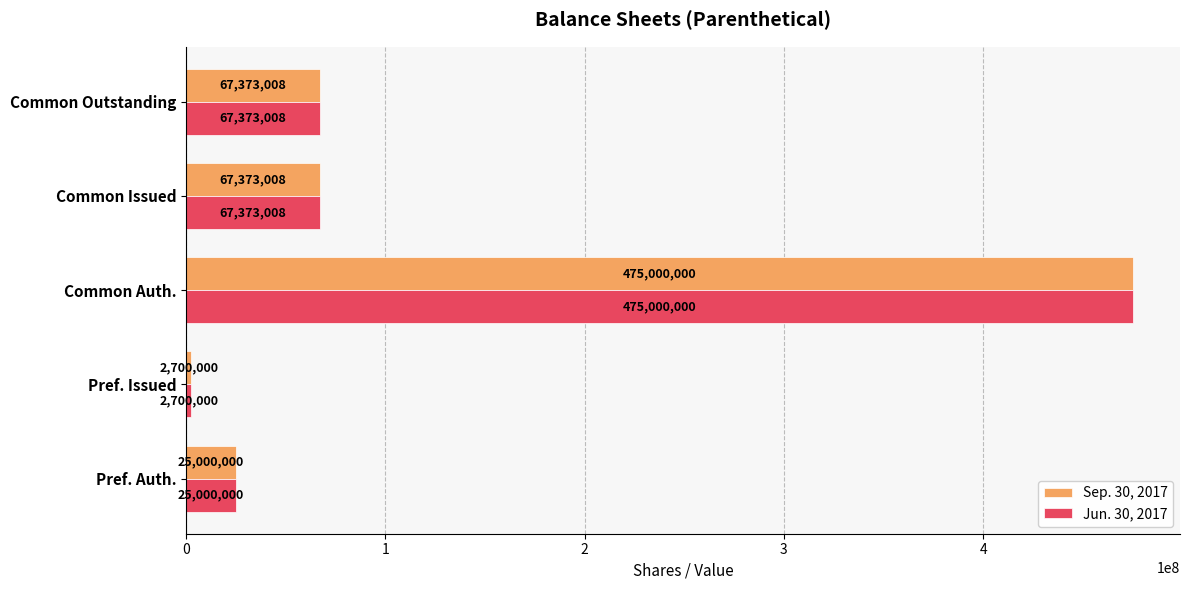

What is the total value across all series at Common Outstanding?

134746016